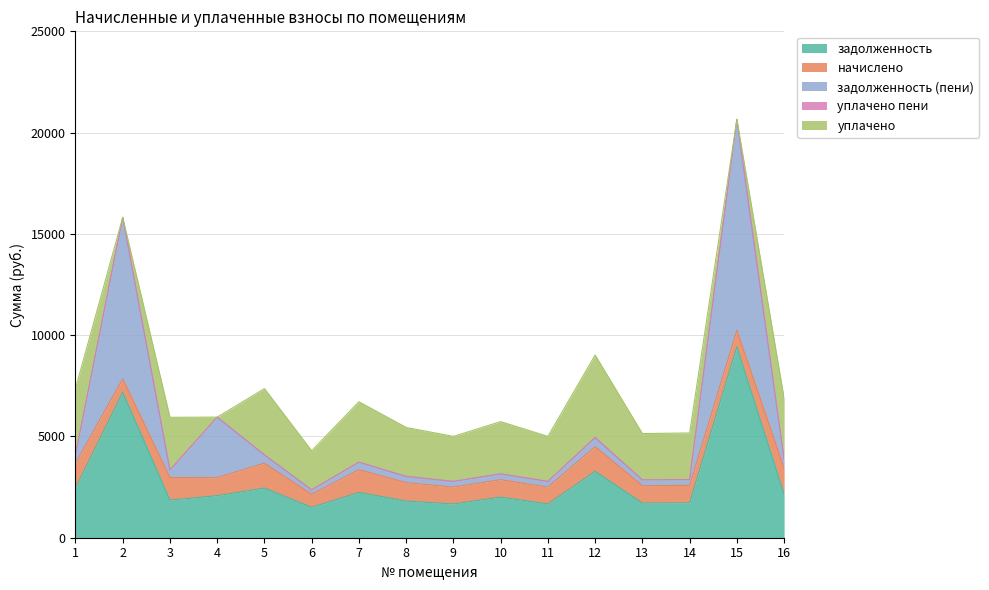

Reading left to right, extract all data points from this chart.

задолженность: 1=2453.8	2=7182.2	3=1857.6	4=2076.5	5=2453.8	6=1501.9	7=2237.8	8=1810.4	9=1667.5	10=2005.9	11=1667.5	12=3276.4	13=1713.2	14=1723.7	15=9429.0	16=2149.2
начислено: 1=1226.9	2=658.8	3=1114.6	4=889.9	5=1226.9	6=643.7	7=1118.9	8=911.5	9=833.8	10=859.7	11=833.8	12=1220.4	13=857.5	14=861.8	15=810.0	16=1289.5
задолженность (пени): 1=409.0	2=7972.5	3=371.5	4=2987.2	5=409.0	6=214.6	7=373.0	8=303.8	9=277.9	10=286.6	11=277.9	12=420.4	13=285.8	14=287.3	15=10412.3	16=429.8
уплачено пени: 1=0.0	2=0.0	3=0.0	4=0.0	5=0.0	6=1.5	7=0.0	8=0.0	9=0.0	10=0.0	11=0.0	12=40.9	13=0.0	14=1.0	15=0.0	16=0.0
уплачено: 1=3271.7	2=0.0	3=2600.6	4=0.0	5=3271.7	6=1931.0	7=2983.7	8=2418.1	9=2223.4	10=2579.0	11=2223.4	12=4061.1	13=2284.9	14=2297.3	15=0.0	16=3008.9